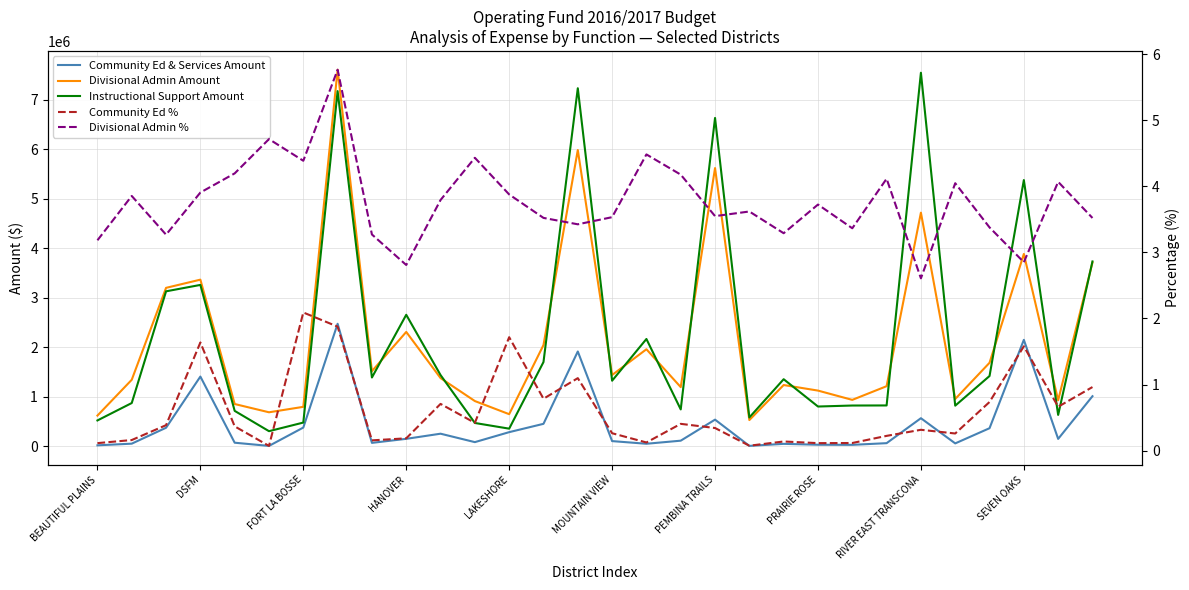

What is the difference between the maximum and minimum values in the Instructional Support Amount series?

7238951.0